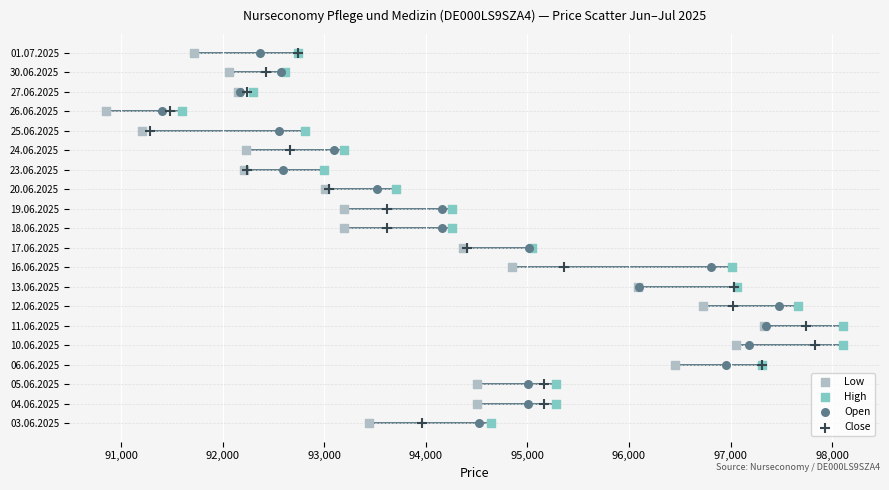

What are all the series names shown in the legend?

Low, High, Open, Close